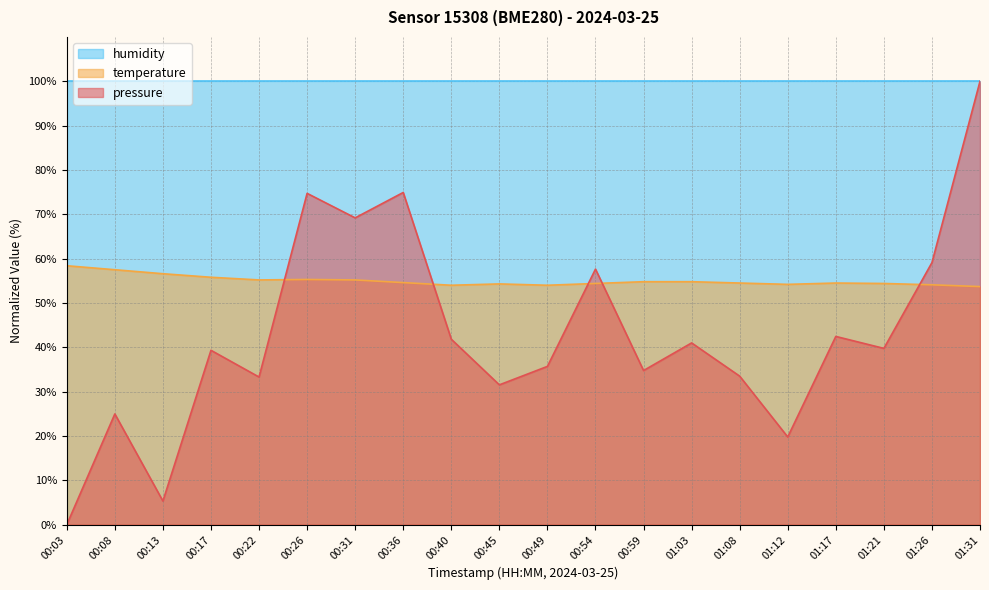

True or false: temperature has more than 2 points higher than both neighbors.

True